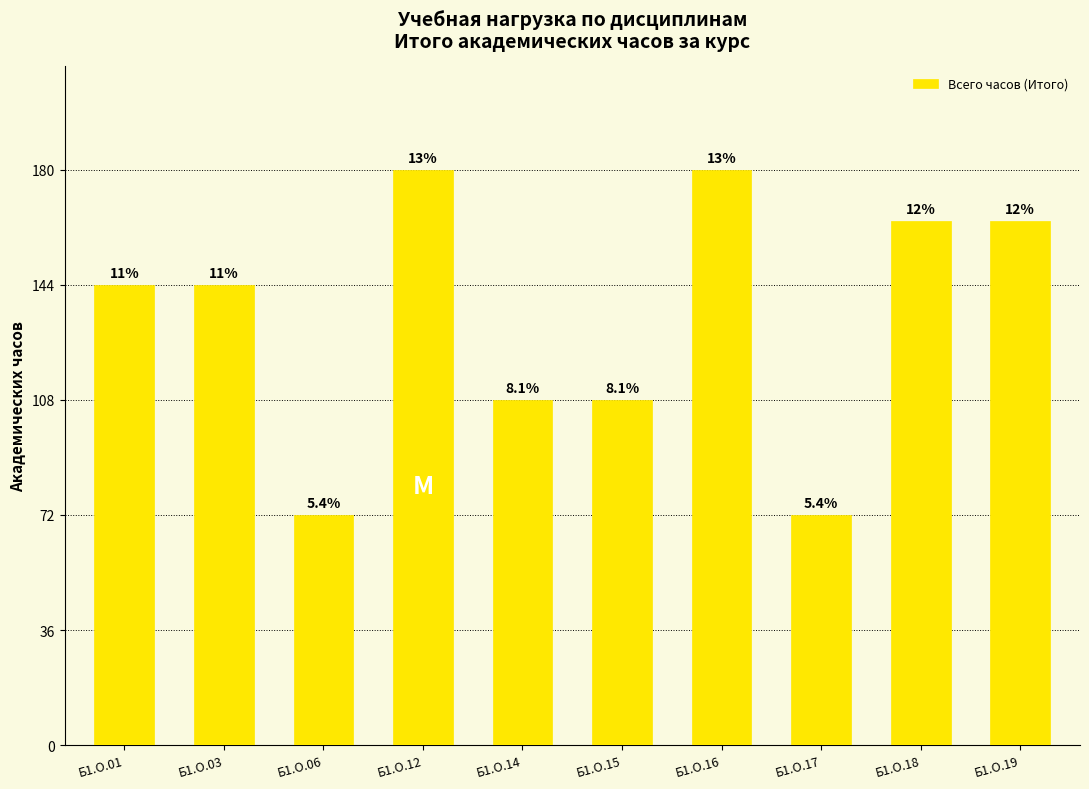

What is the sum of all values?

1336